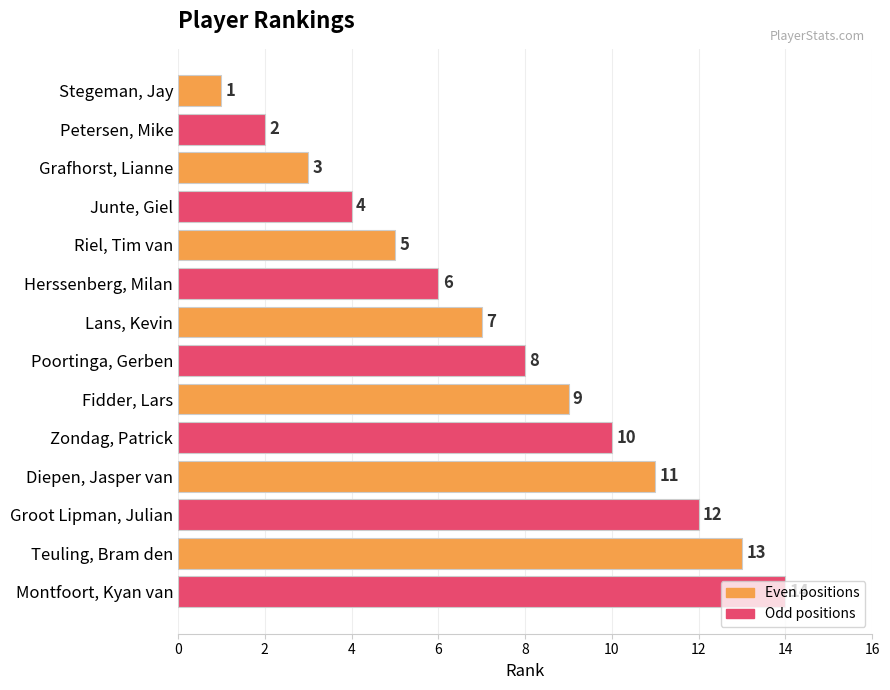

What is the change in value from Stegeman, Jay to Grafhorst, Lianne?

+2